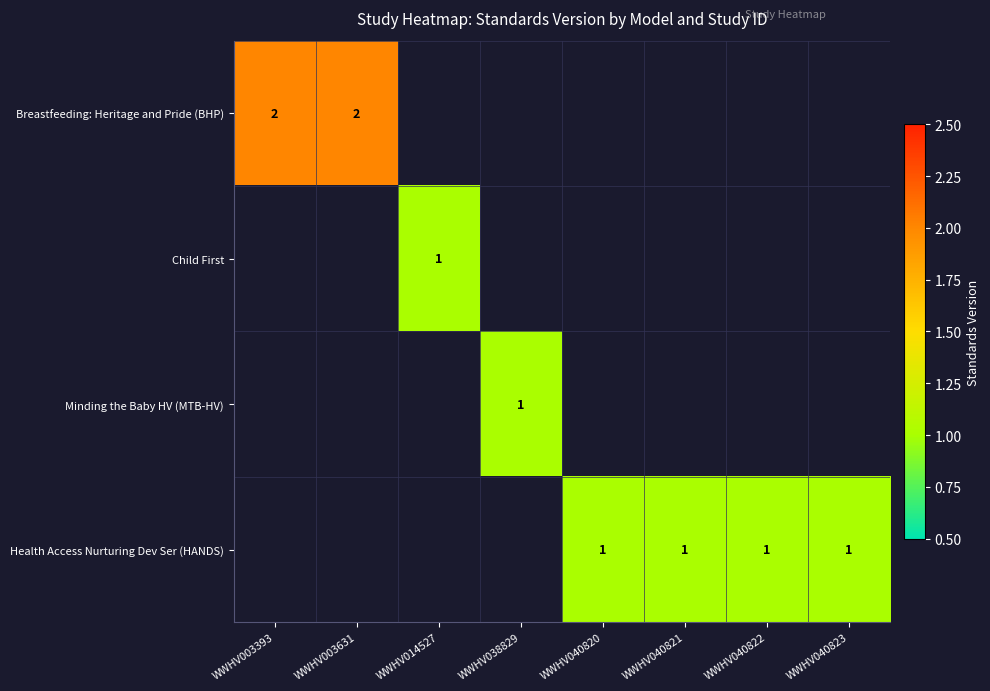

Which label corresponds to the largest value in the chart?

WWHV003393